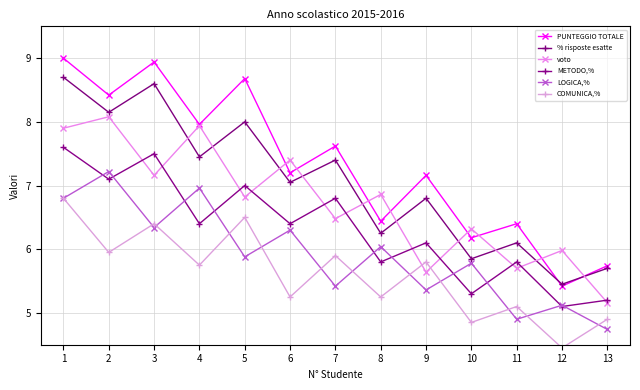

What are all the series names shown in the legend?

PUNTEGGIO TOTALE, % risposte esatte, voto, METODO,%, LOGICA,%, COMUNICA,%